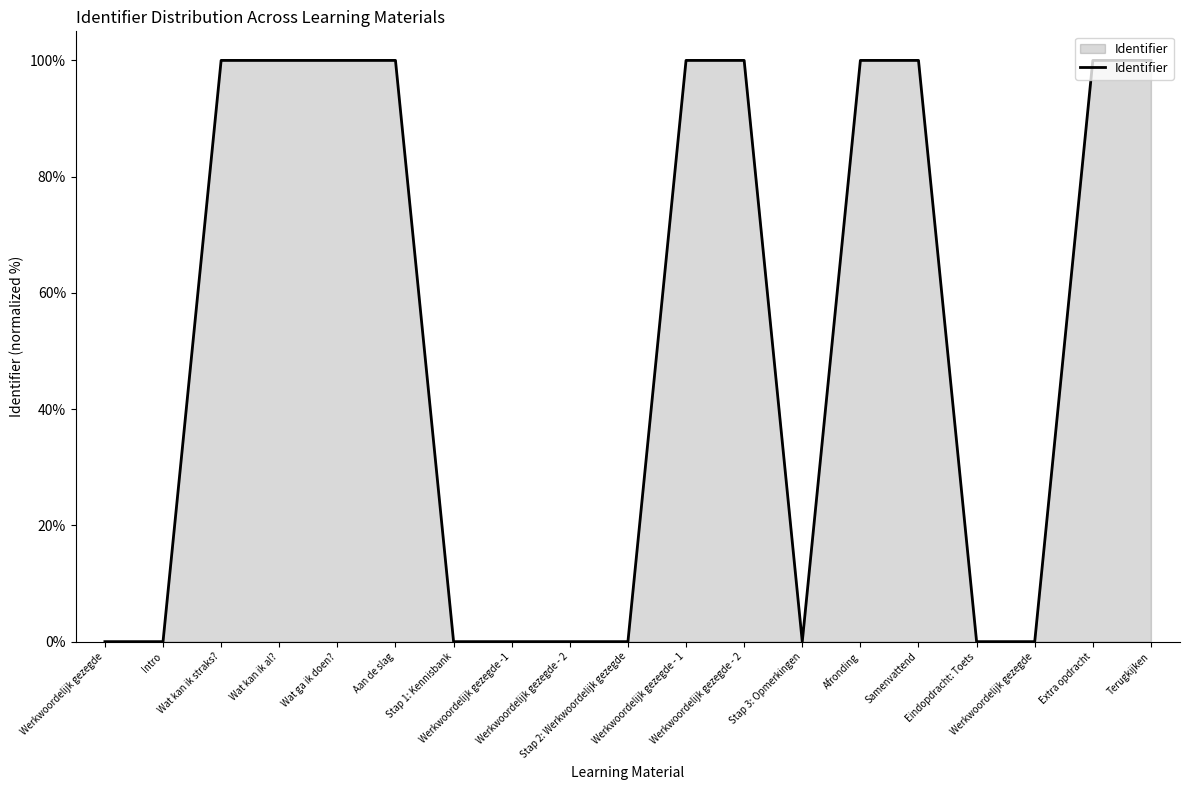

How many points are lower than both their immediate neighbors (excluding endpoints)?

3